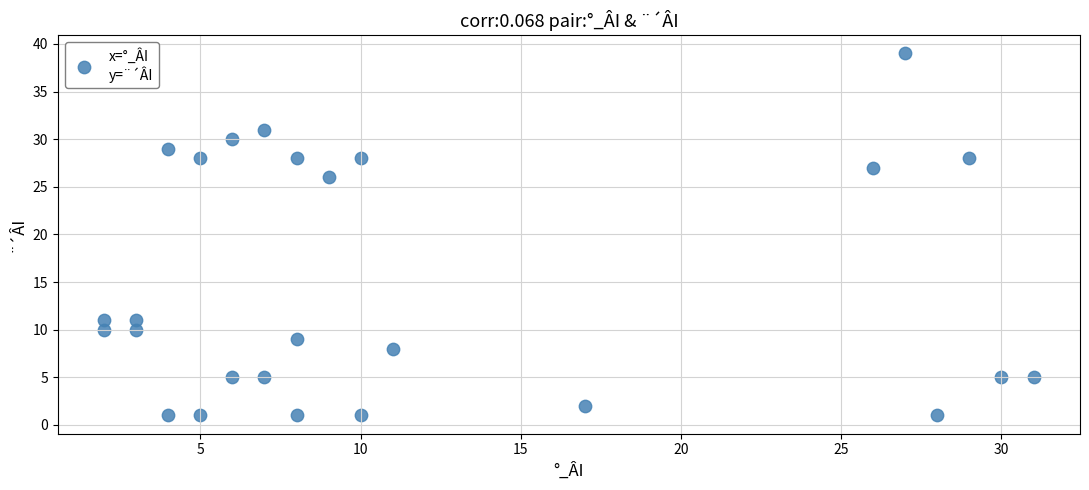

What is the range of Y values (max minus min)?

38